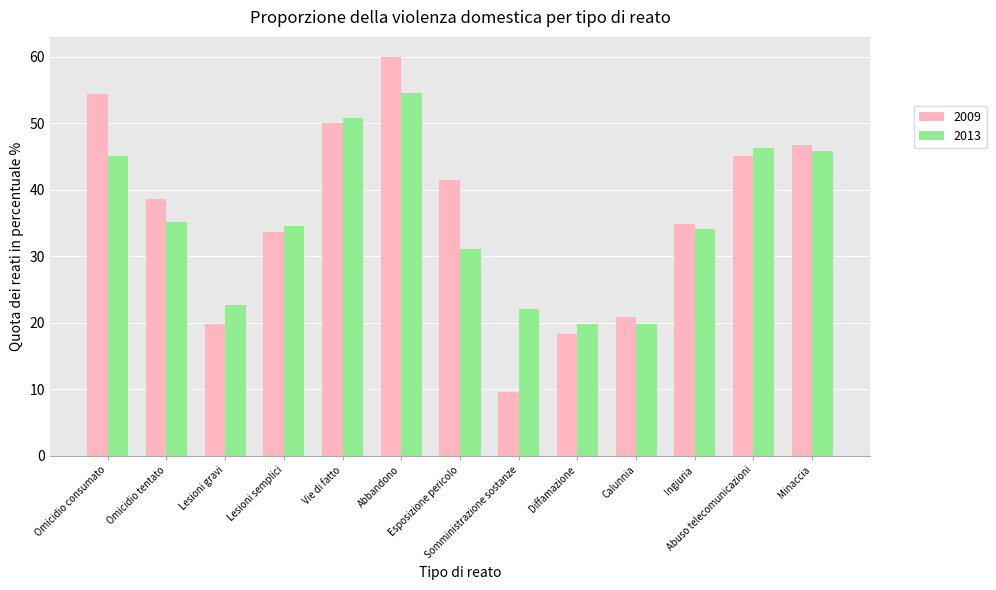

Which series has the widest spread of values?

2009